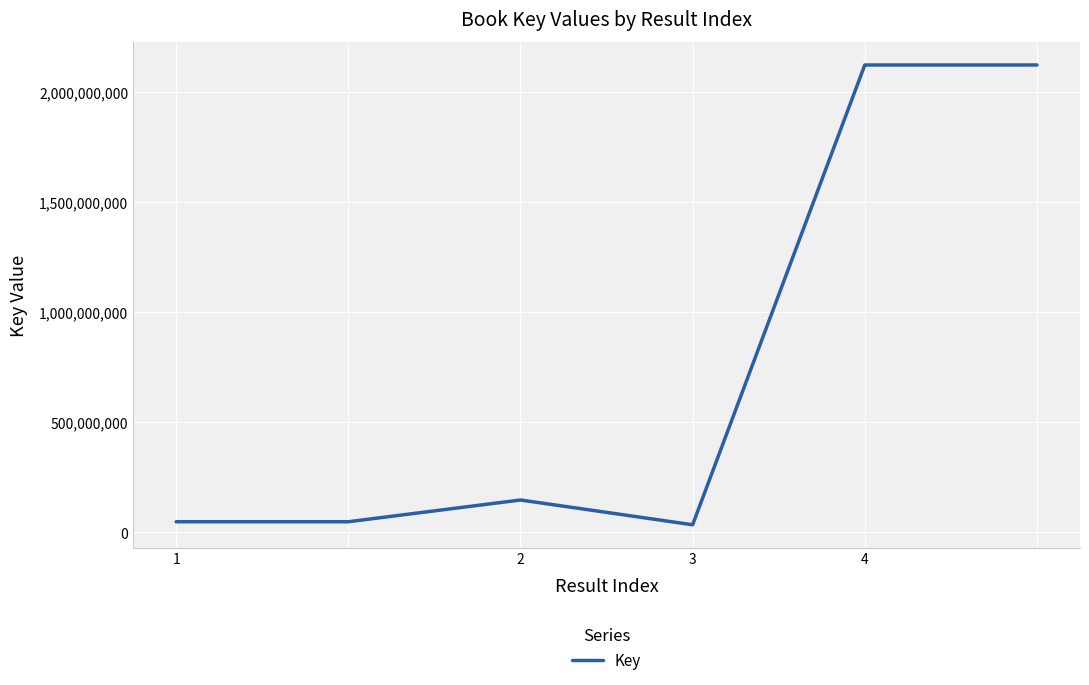

True or false: there are more than 2 points higher than both neighbors.

False